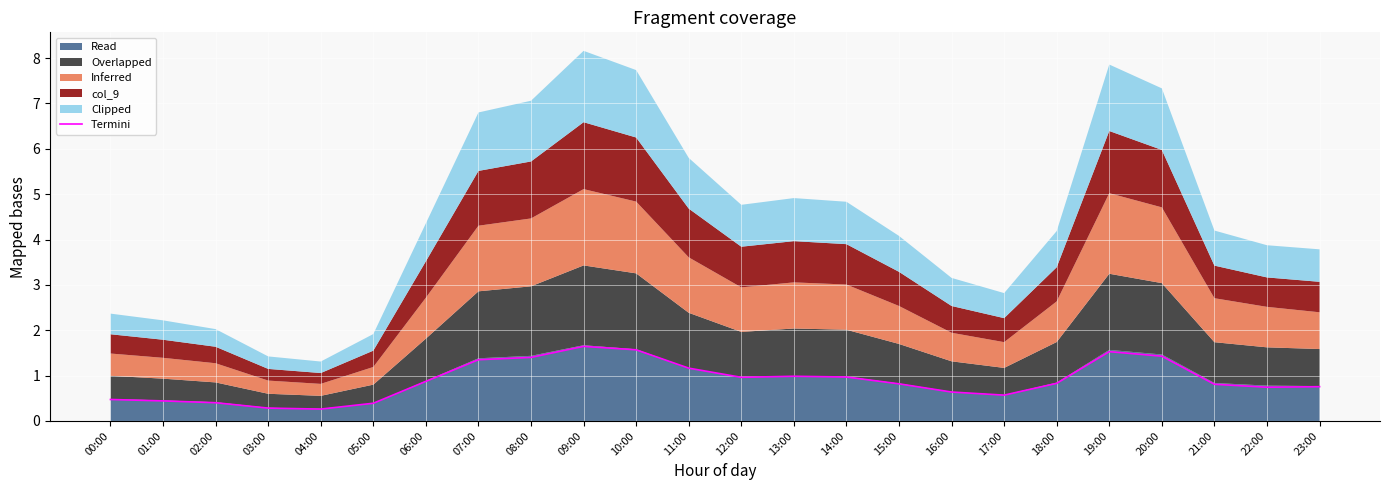

The chart shows a value of 1.0 at 12:00. True or false?

True